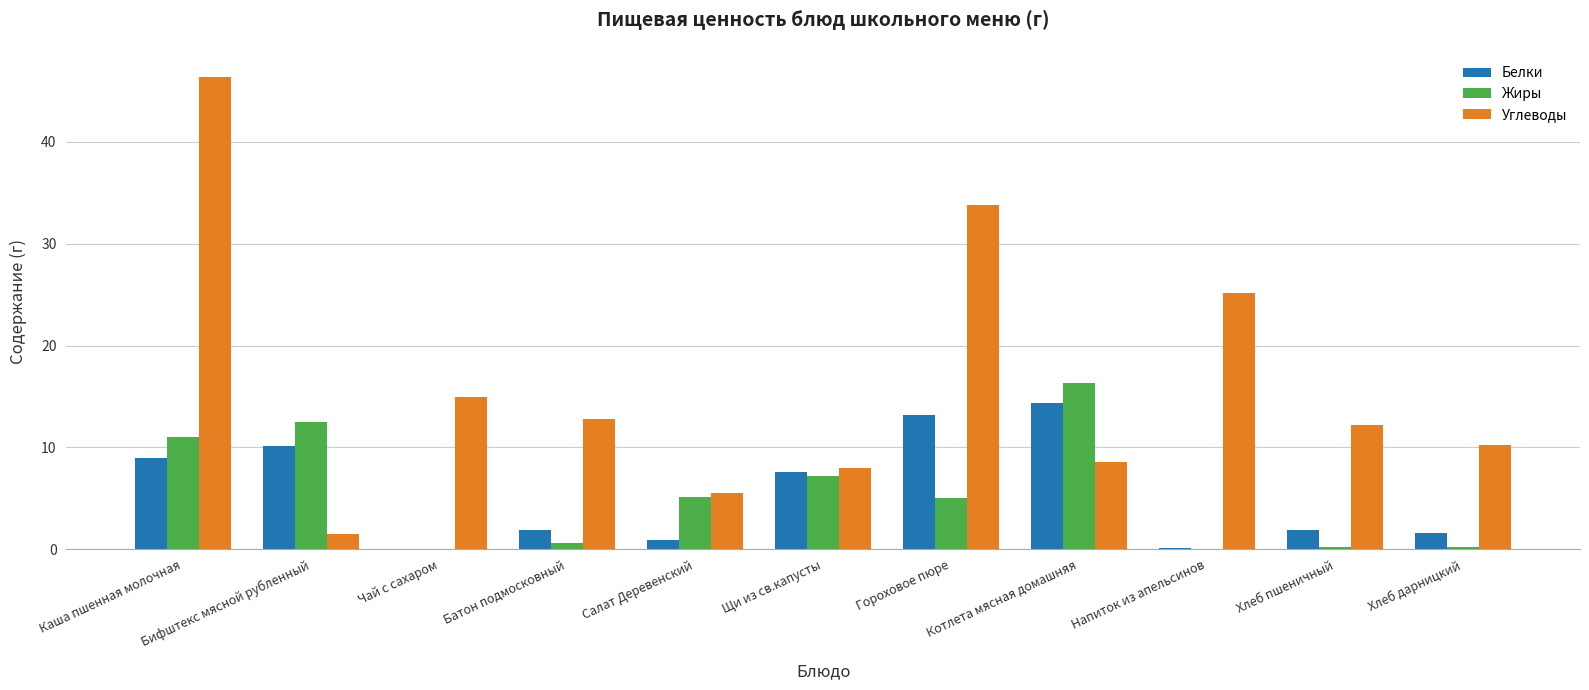

At which category is the sum across all series the highest?

Каша пшенная молочная